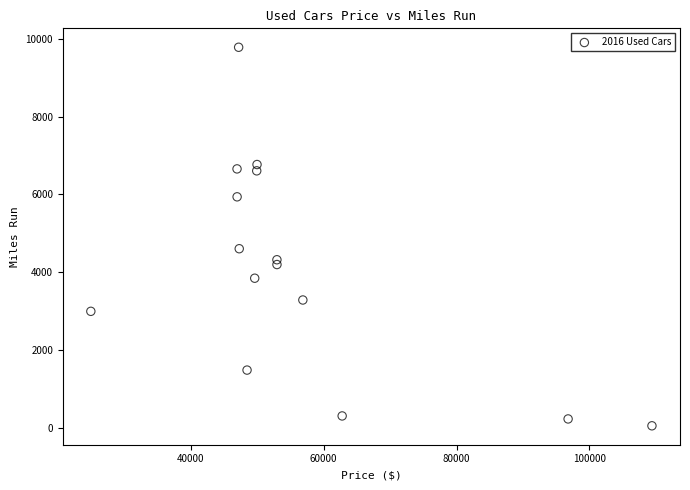

What is the range of X values (max minus min)?

84396